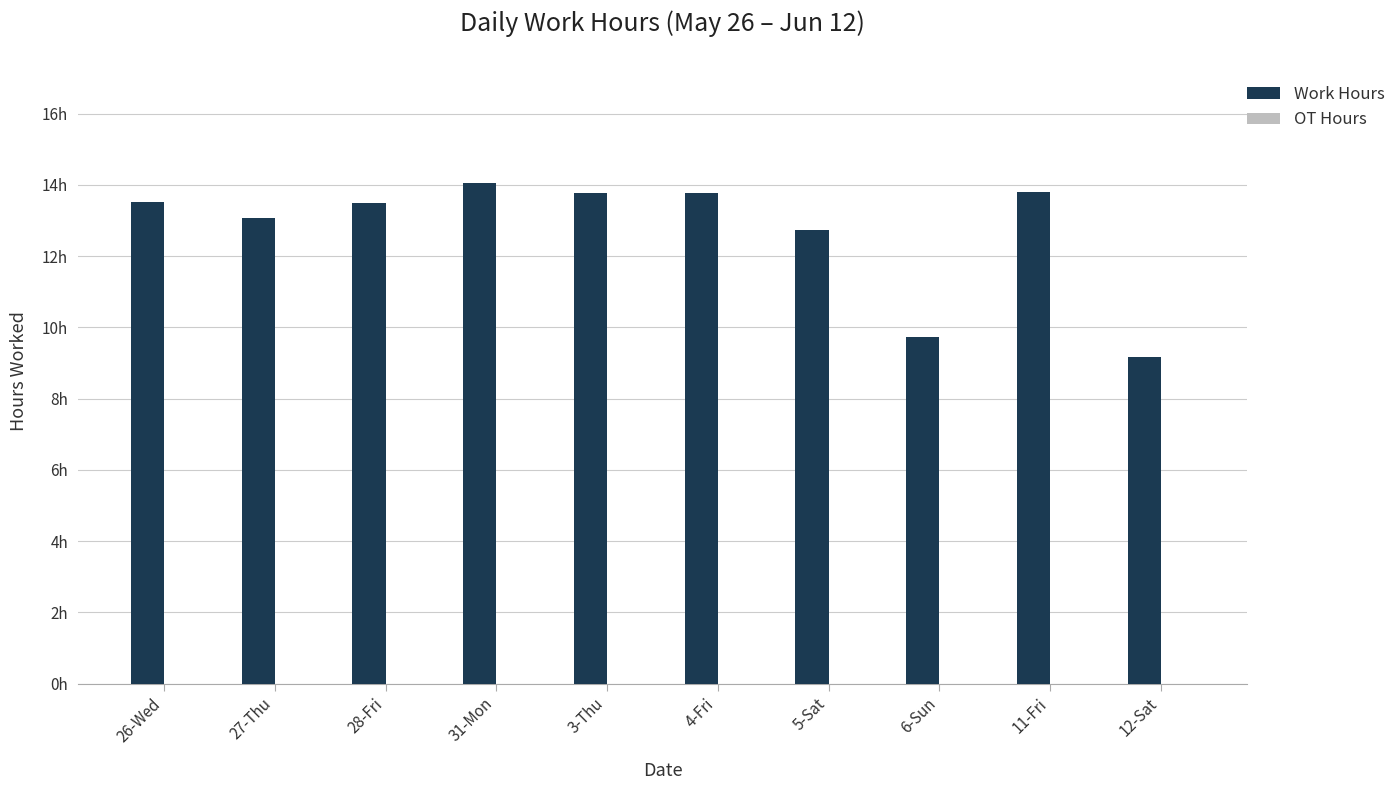

Are the bars horizontal?

No